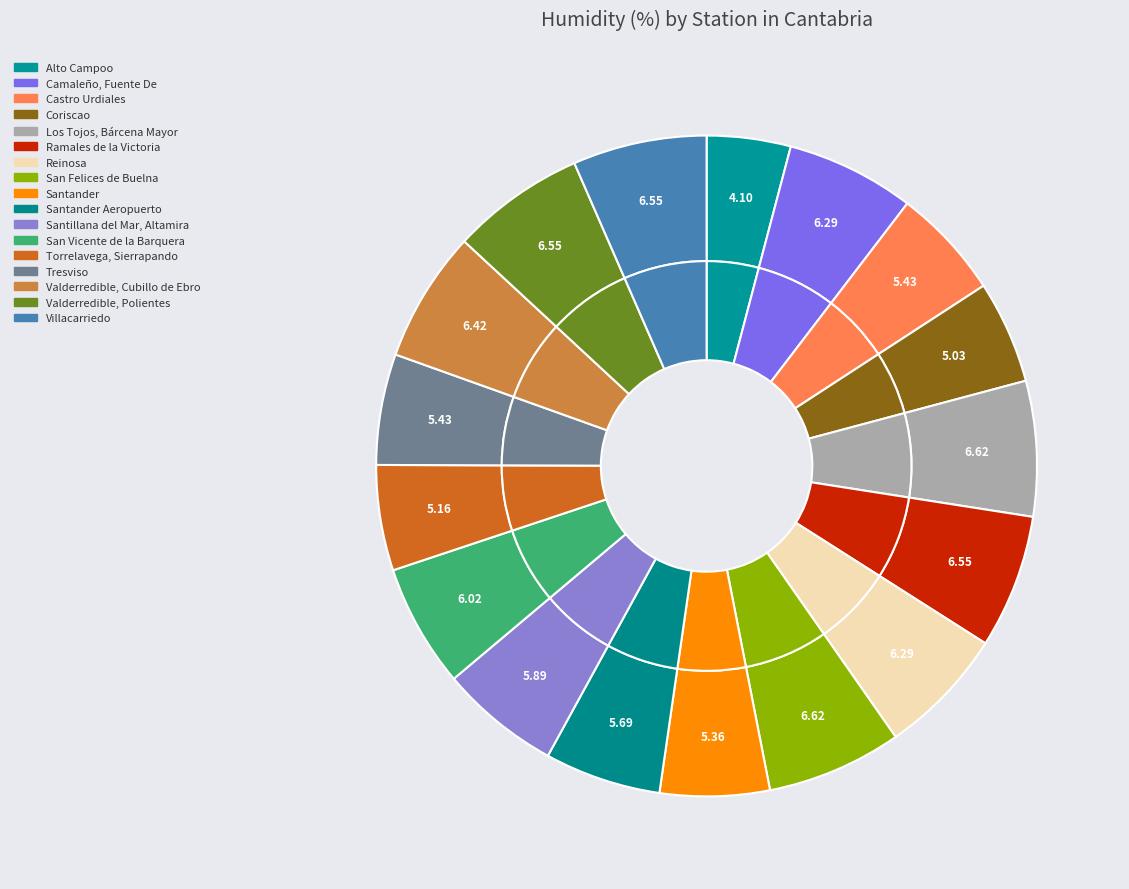

True or false: Torrelavega, Sierrapando accounts for 1% of the total.

False